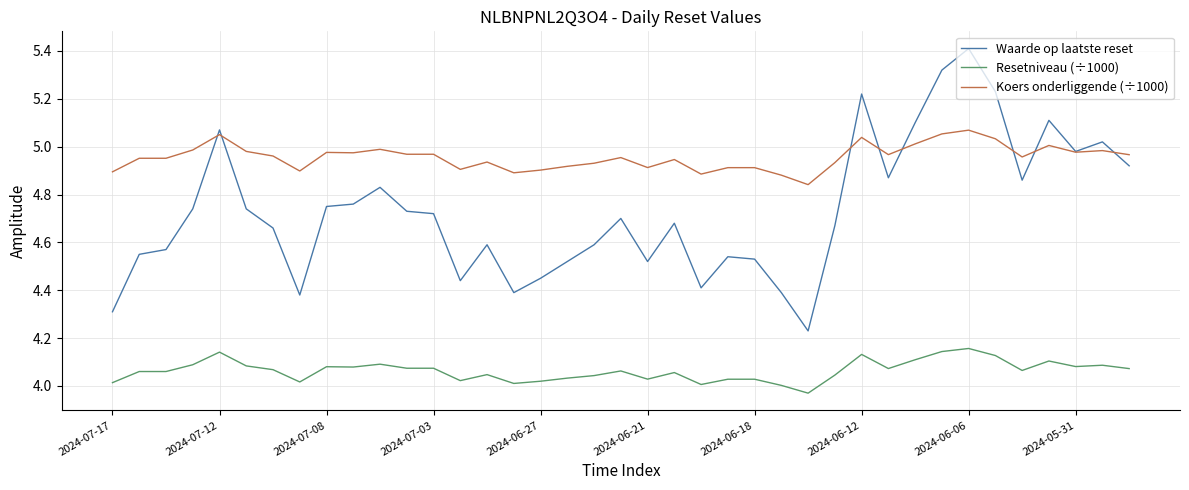

True or false: Koers onderliggende (÷1000) has more than 0 points higher than both neighbors.

True